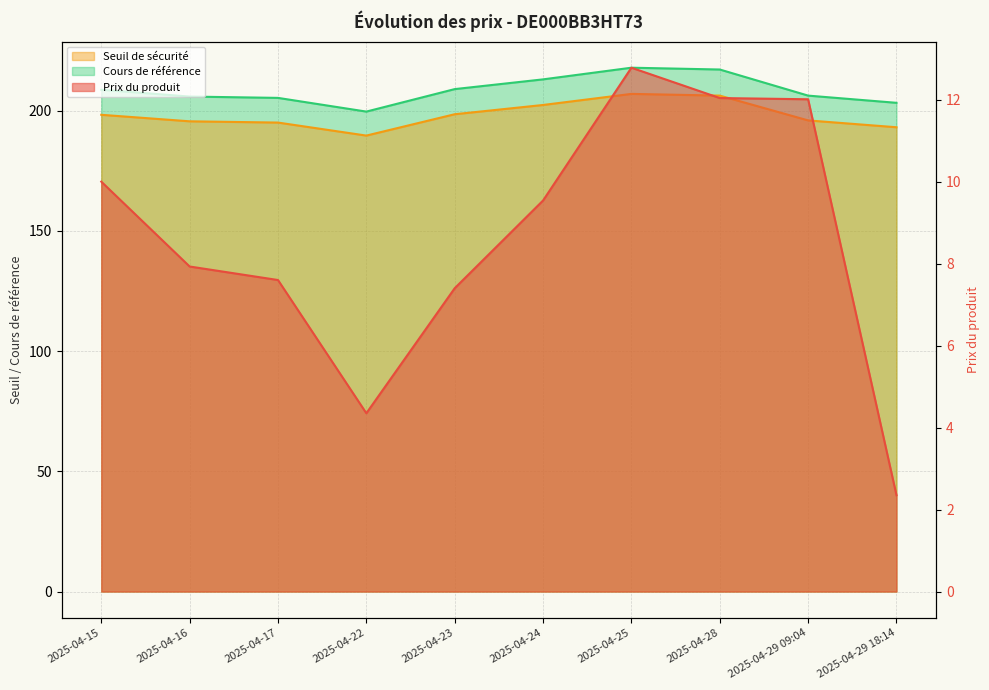

What is the difference between the Seuil de sécurité values at 2025-04-16 and 2025-04-24?

6.8